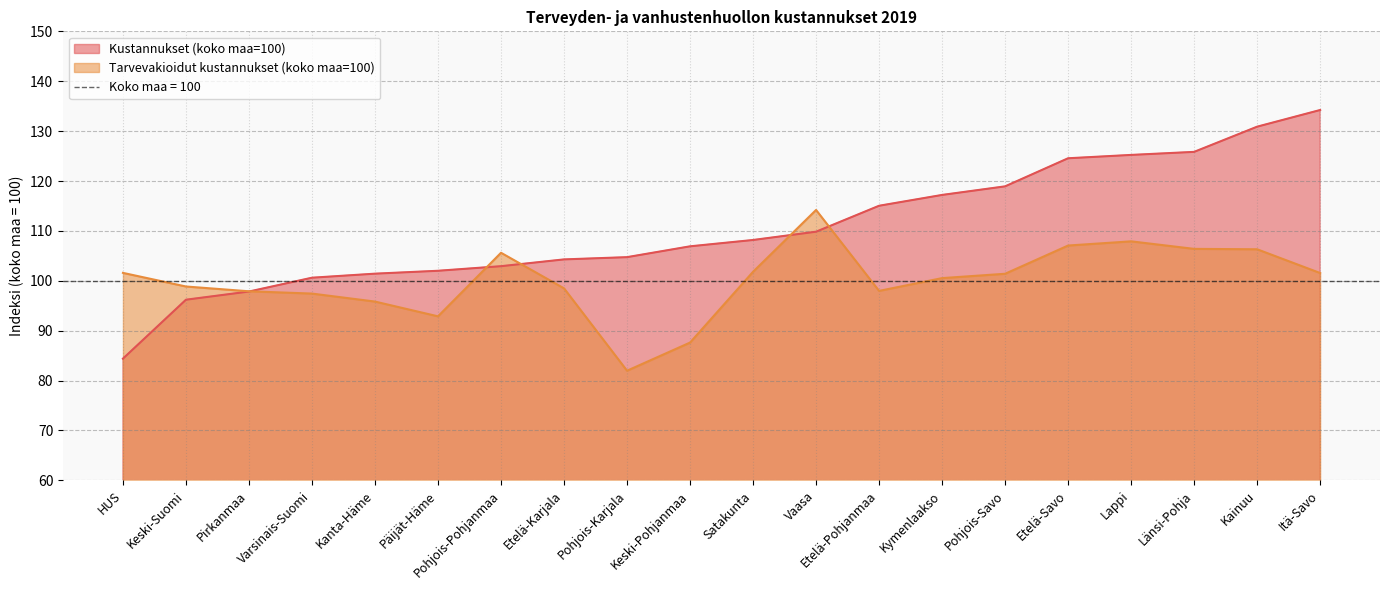

Is the value of Tarvevakioidut kustannukset (koko maa=100) at Kainuu greater than the value of Kustannukset (koko maa=100) at Satakunta?

No